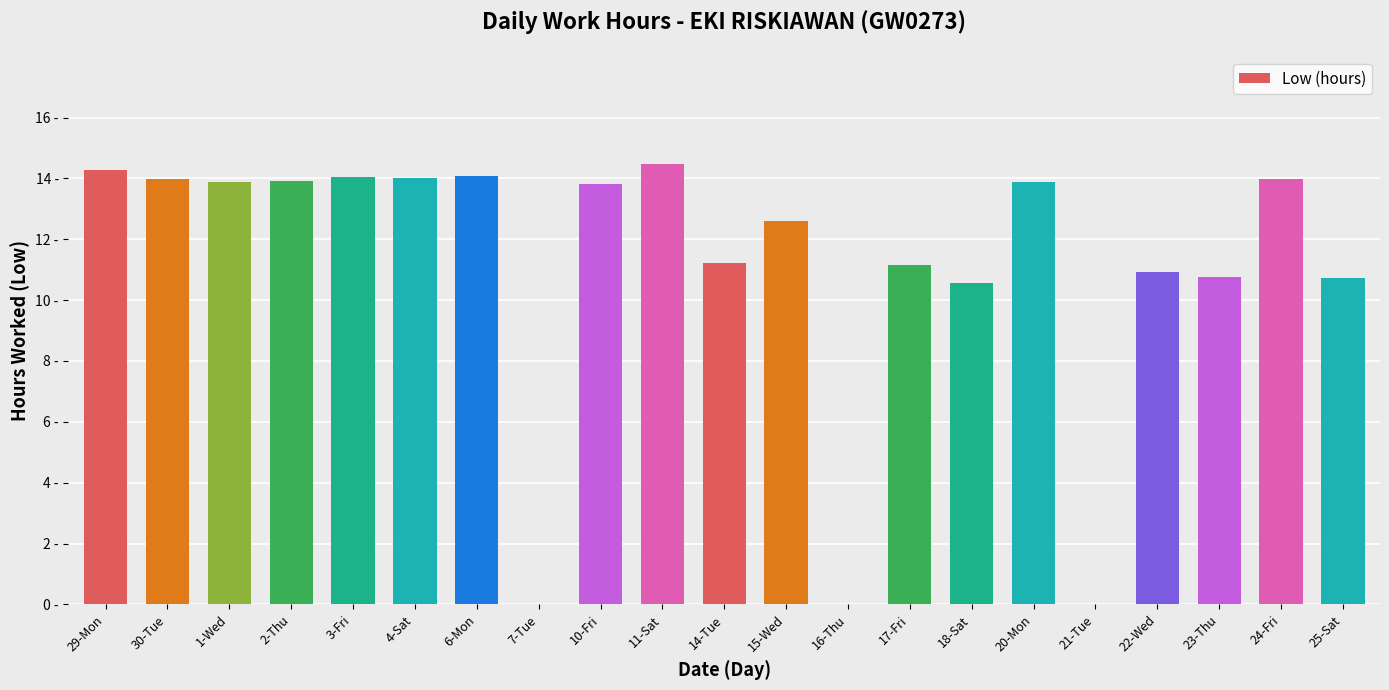

Are the bars horizontal?

No